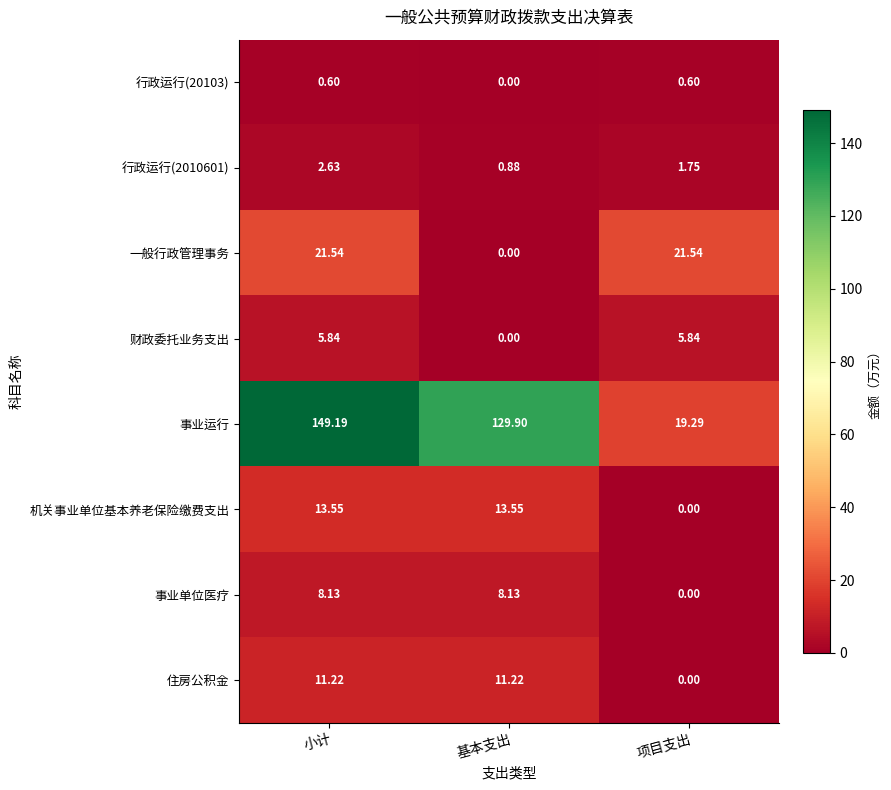

What is the spread (max minus min) of values at 项目支出?

21.5